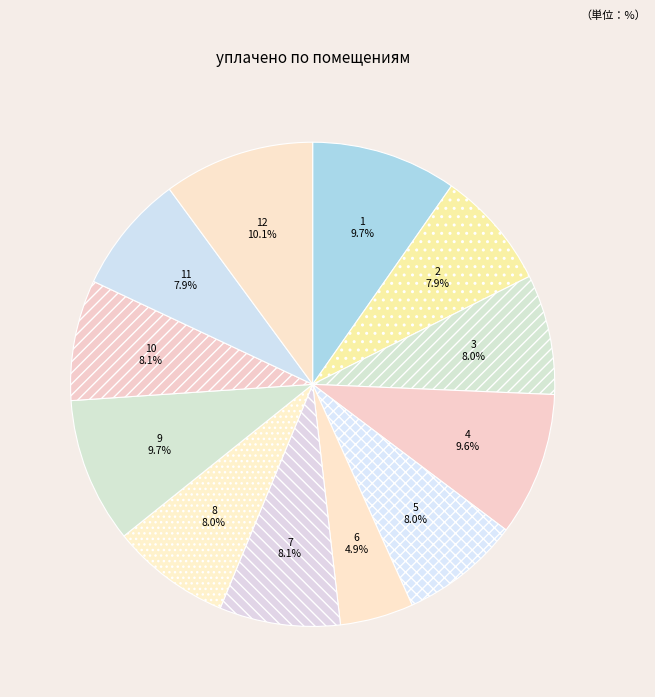

Is there a majority slice in this chart?

No